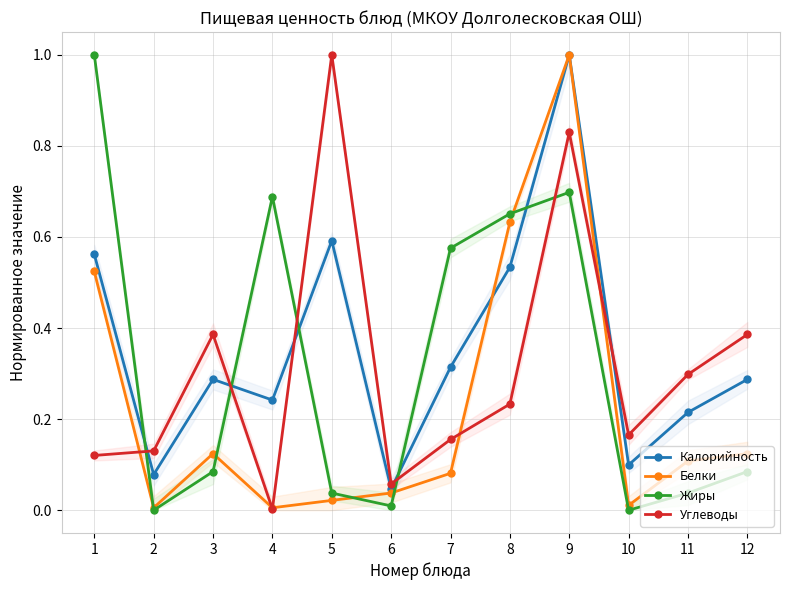

Between 4 and 9, which series saw the biggest shift?

Белки